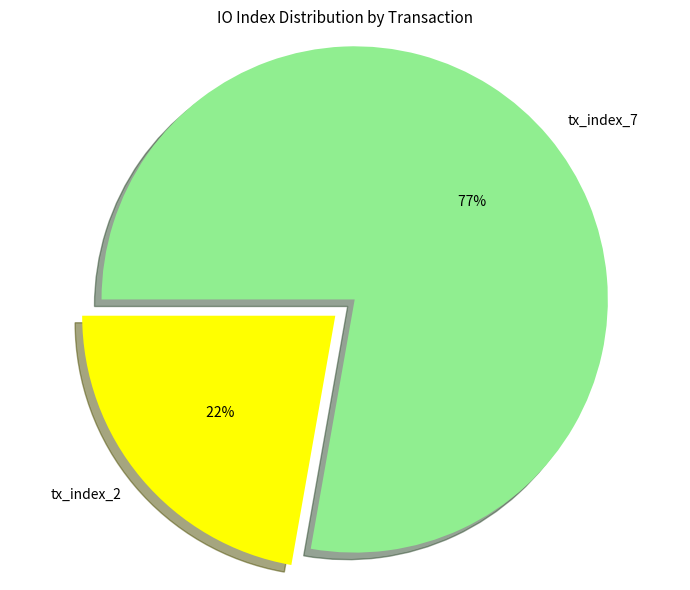

Rank the categories by value from highest to lowest.

tx_index_7, tx_index_2